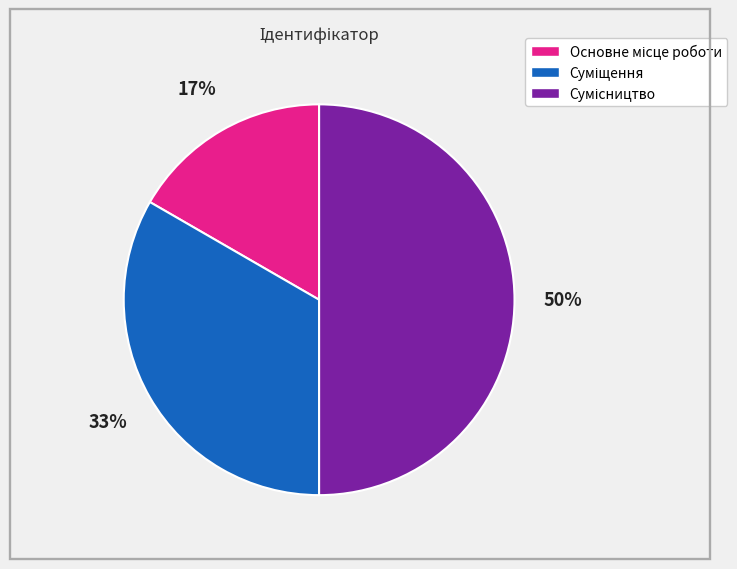

To the nearest percent, what is the average slice percentage?

33%